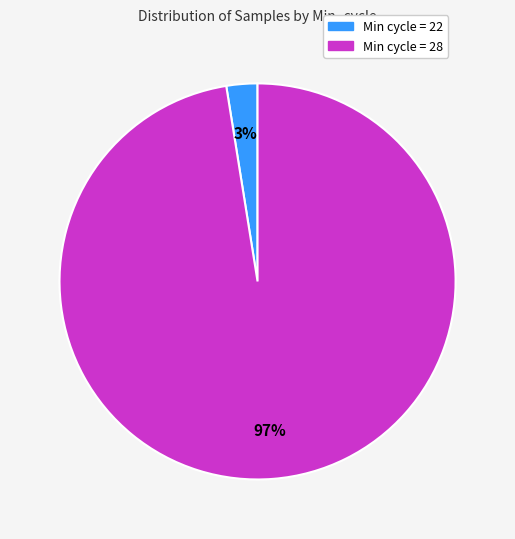

To the nearest percent, what is the combined percentage of Min cycle = 22 and Min cycle = 28?

100%